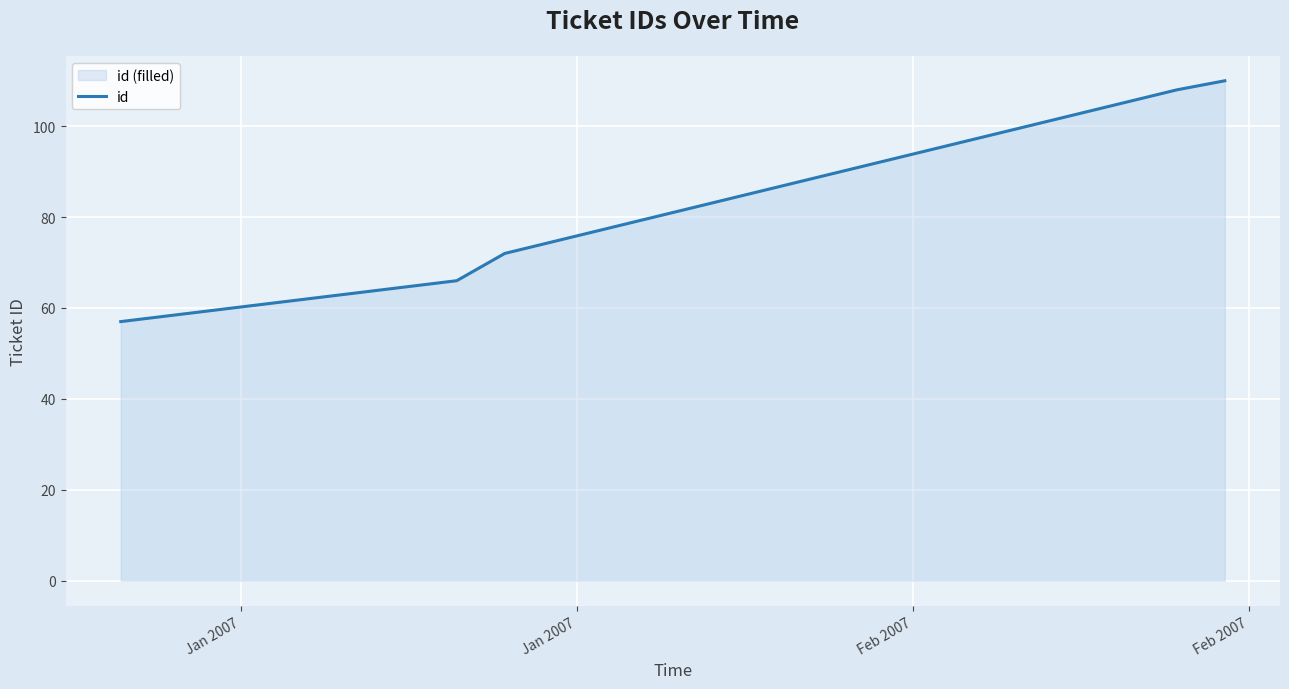

What is the minimum value shown in the chart?

57